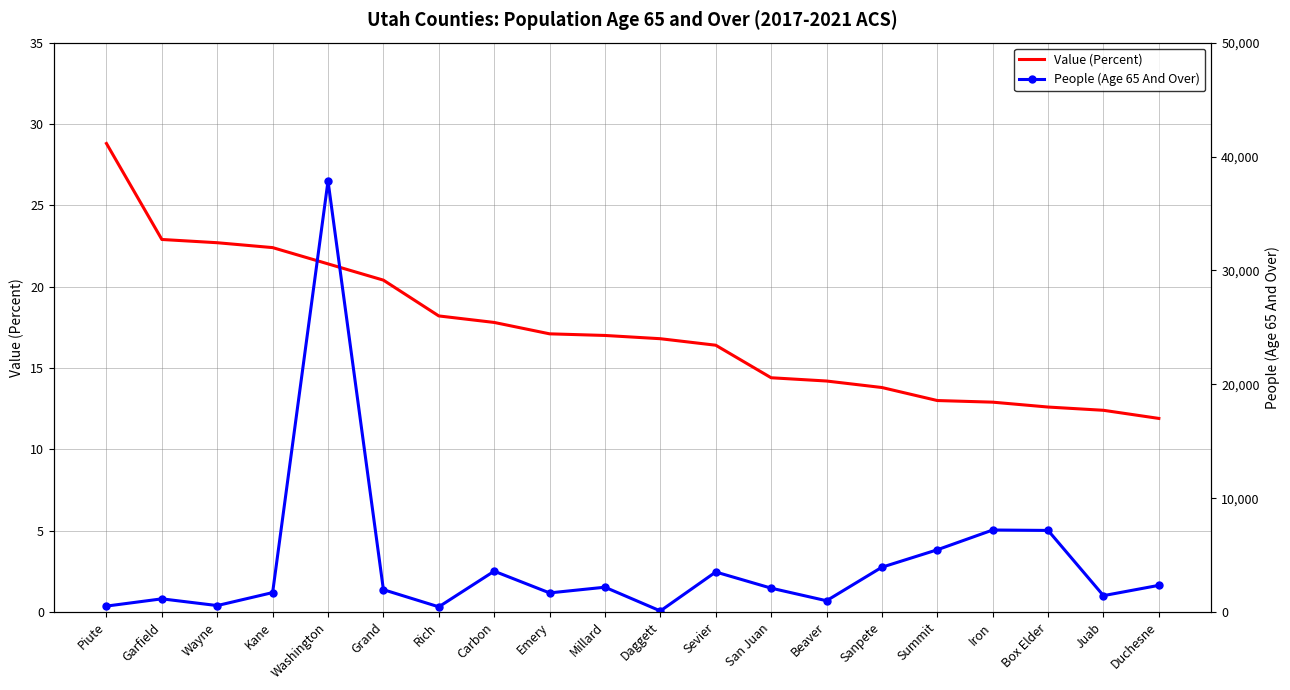

True or false: Value (Percent) and People (Age 65 And Over) cross at least once.

False